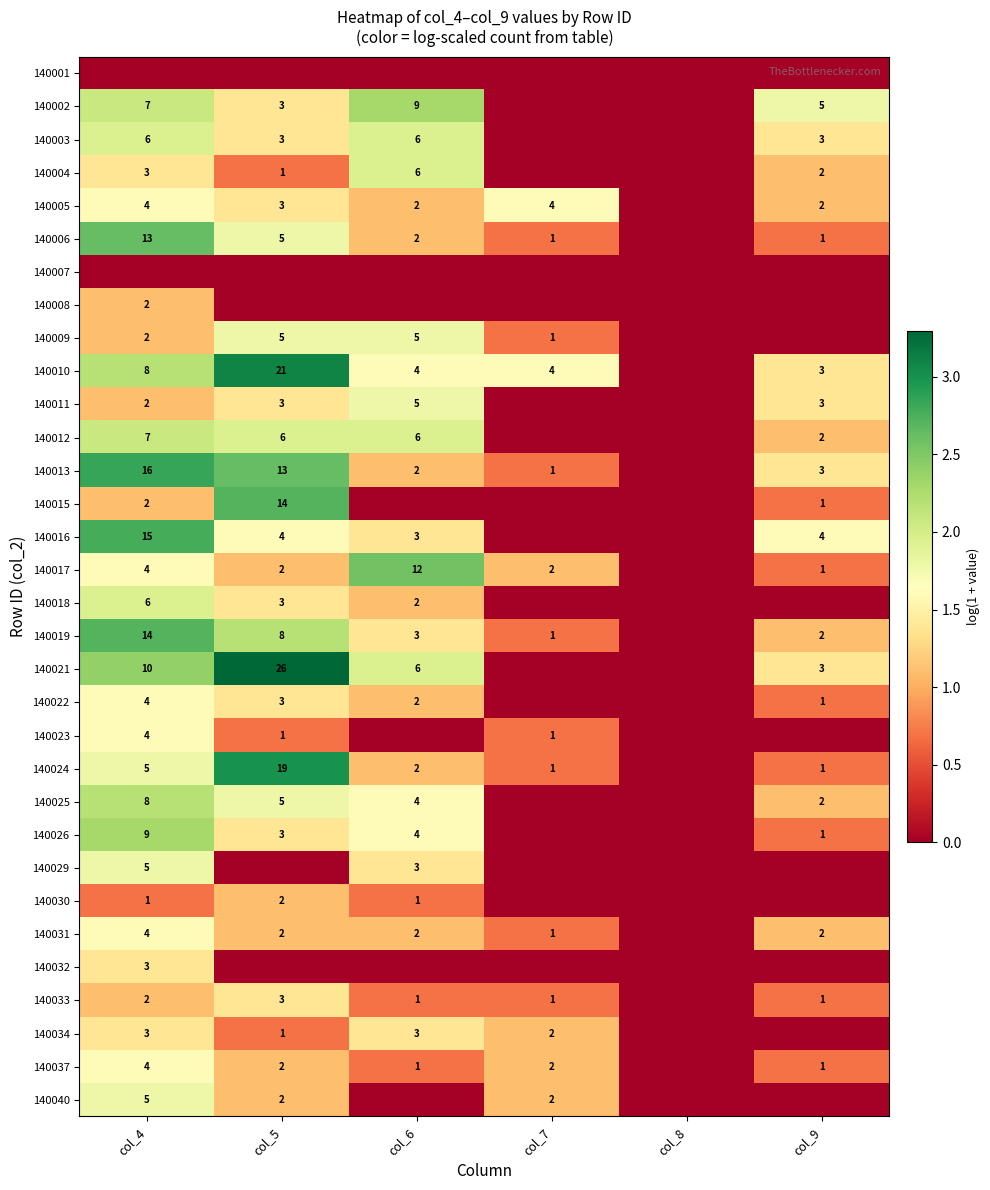

The value of 140019 at col_9 is 2. True or false?

True